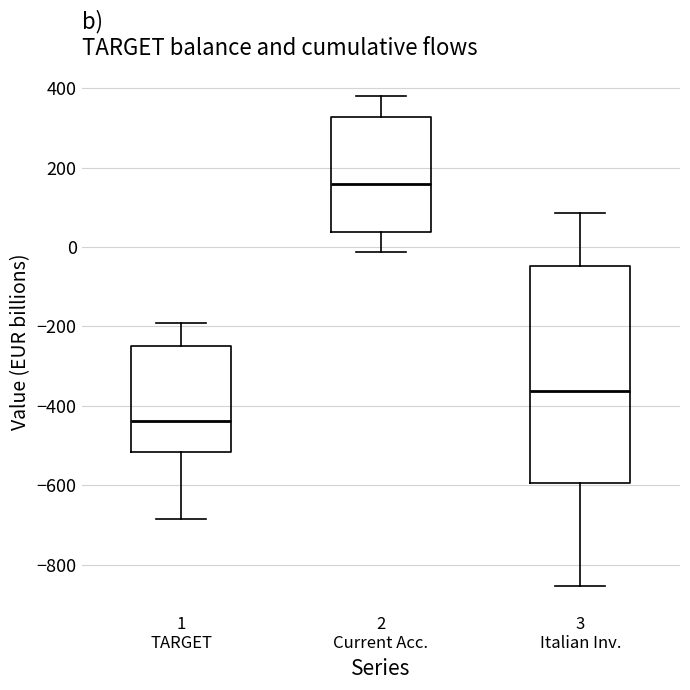

Where does the lower whisker of the box for 2 Current Acc. end on the y-axis? The values are not printed on the chart, so give them approximately, as read against the axis.

-20